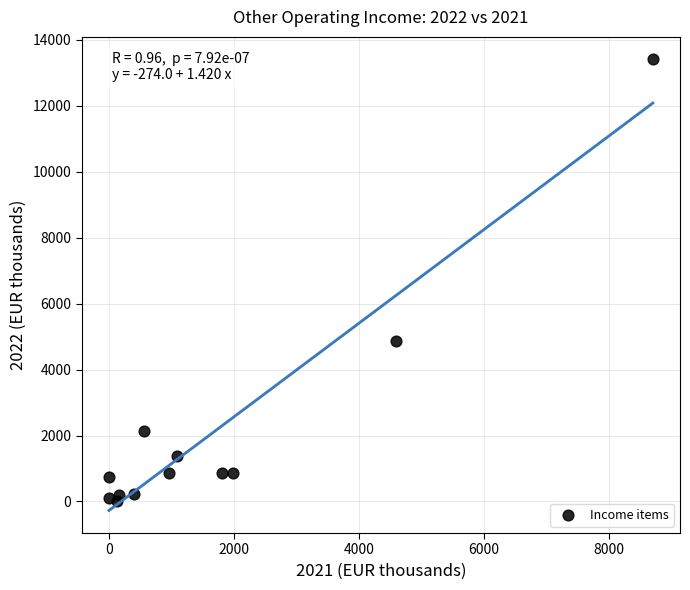

What Y value in the scatter plot is closest to 6712?

4858